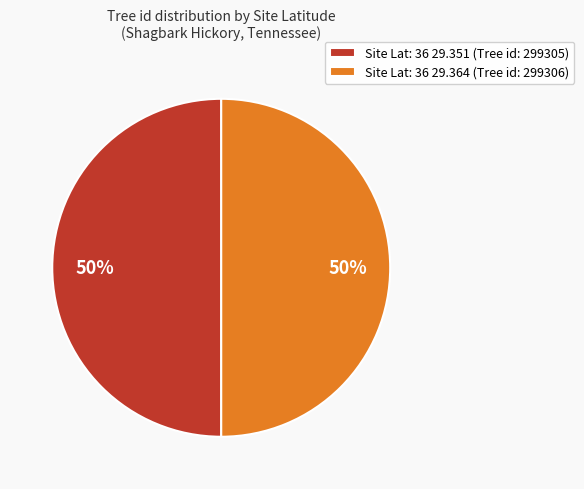

Do Site Lat: 36 29.364 (Tree id: 299306) and Site Lat: 36 29.351 (Tree id: 299305) together represent more than half of the pie?

Yes